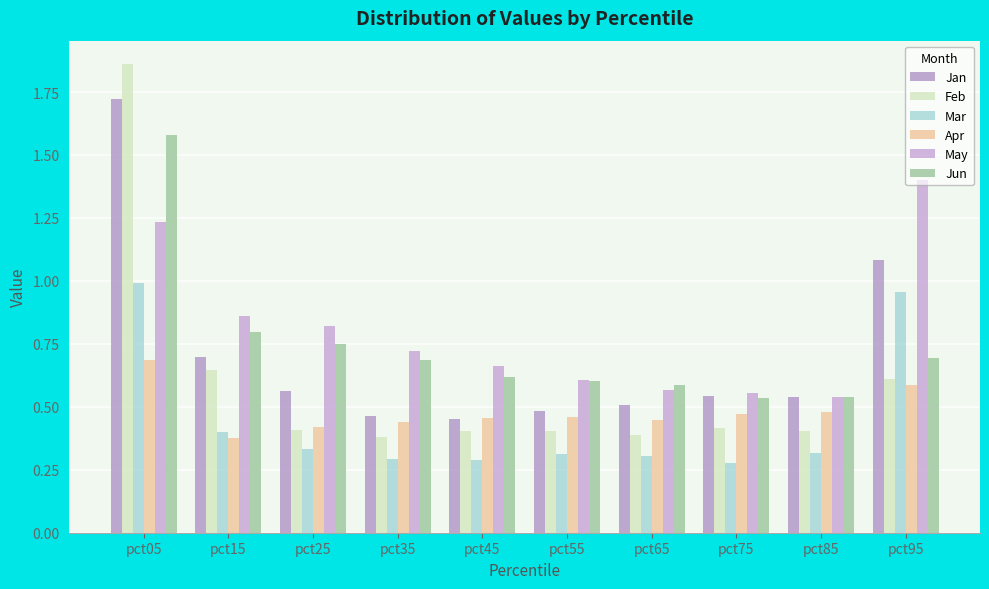

Rank the categories by Jun value from lowest to highest.

pct75, pct85, pct65, pct55, pct45, pct35, pct95, pct25, pct15, pct05